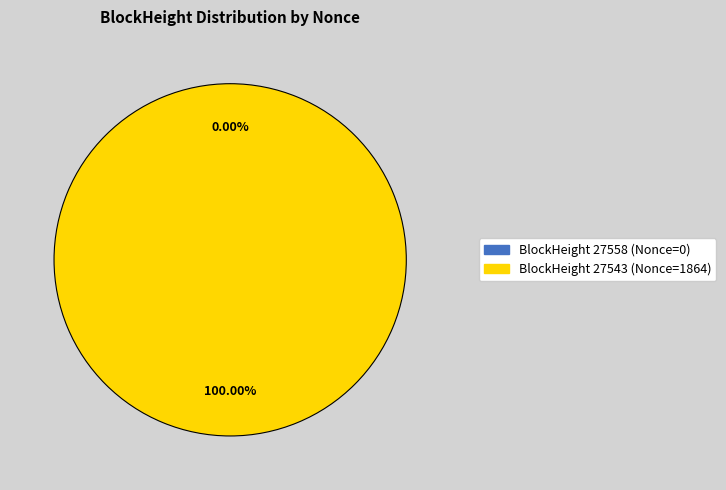

Do 27558 and 27543 together represent more than half of the pie?

Yes